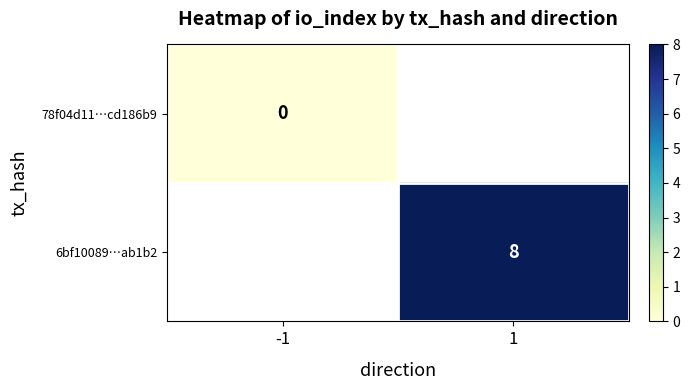

List the series in order of their overall mean, highest first.

78f04d11…cd186b9, 6bf10089…ab1b2